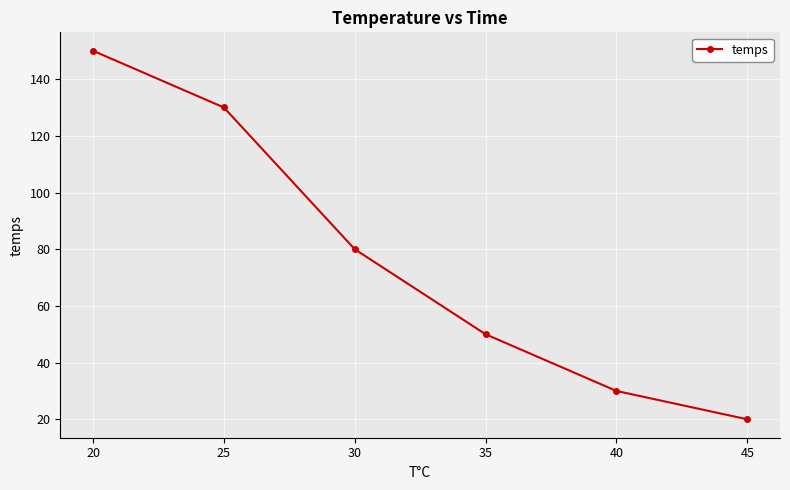

How many lines are shown in the chart?

1